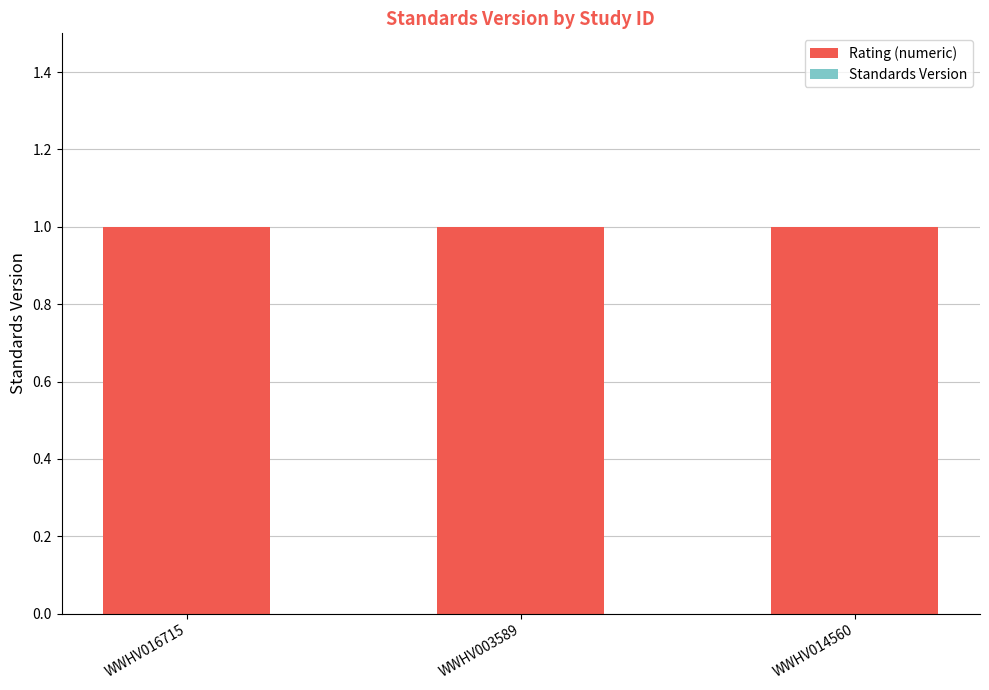

Reading left to right, list all the values displayed in this chart.

Rating (numeric): WWHV016715=1	WWHV003589=1	WWHV014560=1
Standards Version: WWHV016715=0	WWHV003589=0	WWHV014560=0